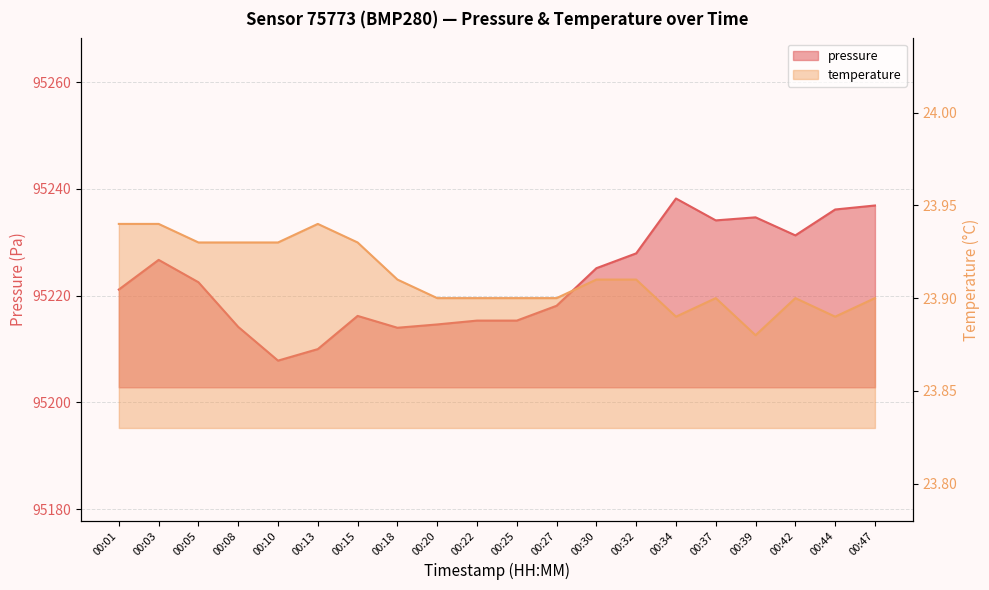

Rank the series at 00:15 from lowest to highest value.

temperature, pressure